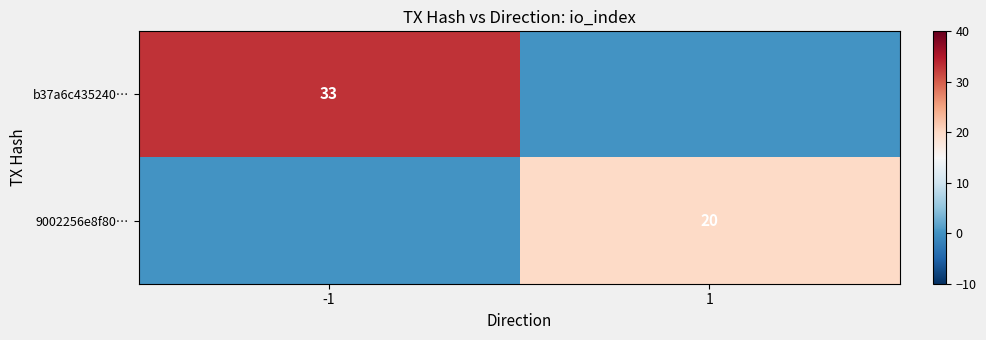

At how many categories does at least one series exceed 5?

2